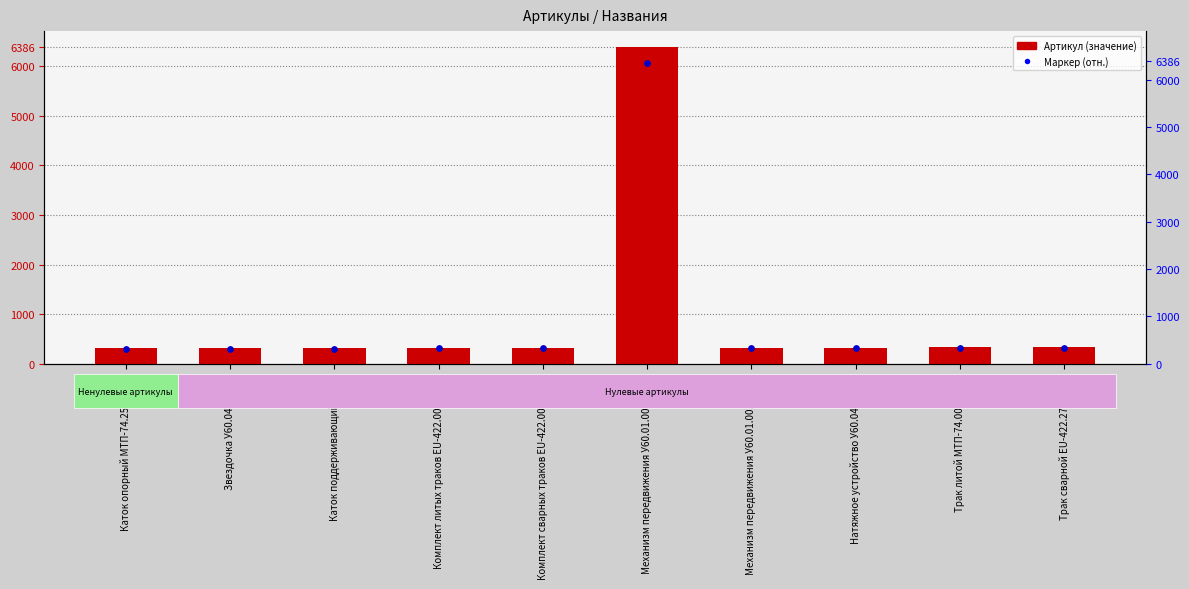

Which series reaches the maximum Y coordinate?

Артикул